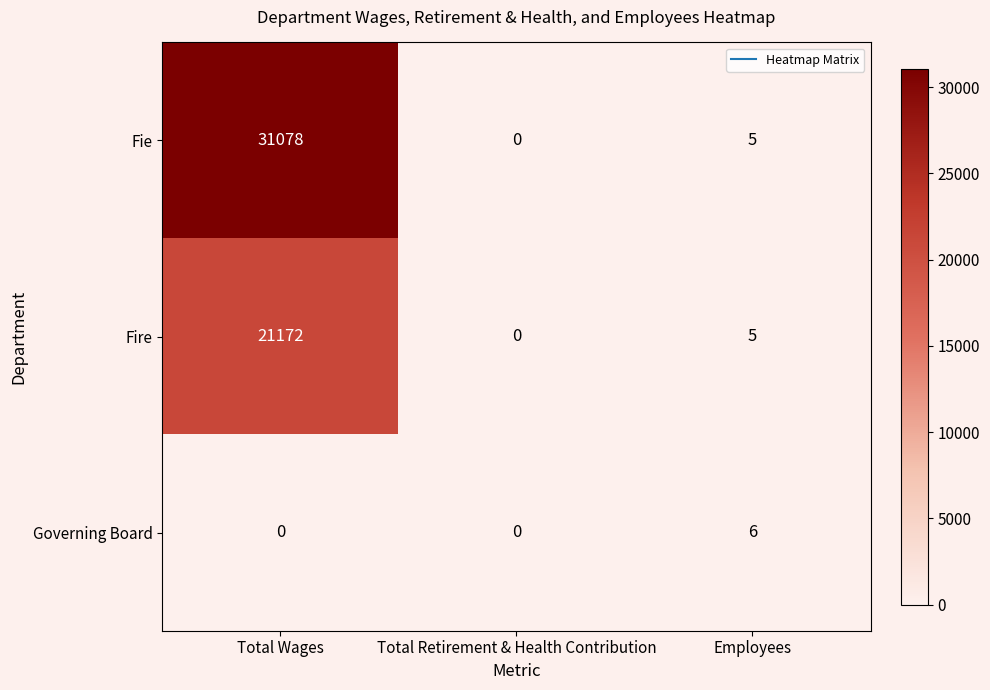

Which series has the widest spread of values?

Fie